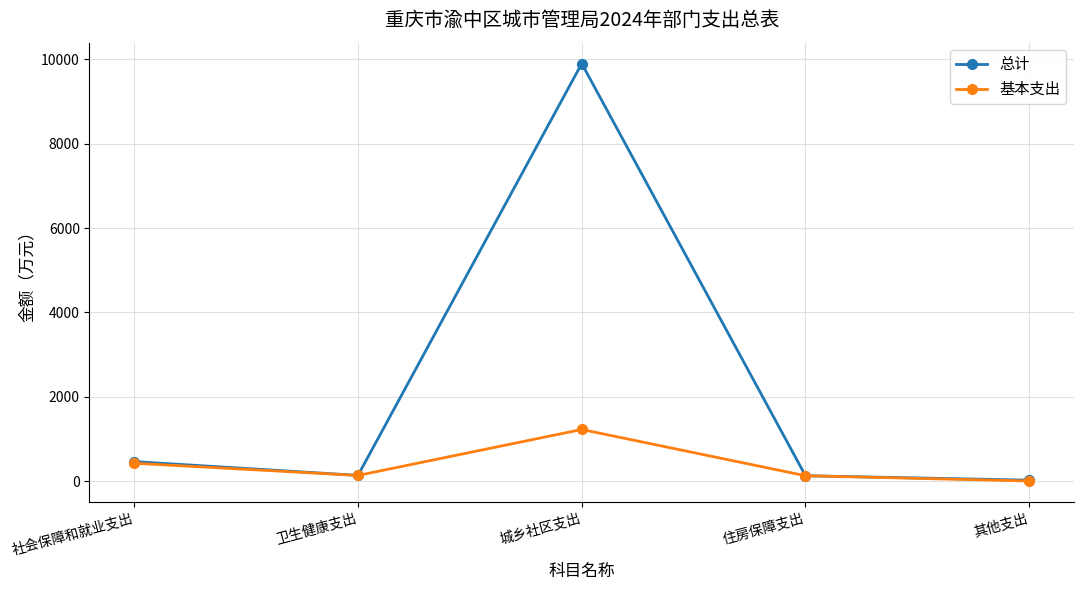

At which category does the chart reach its minimum across all series?

其他支出